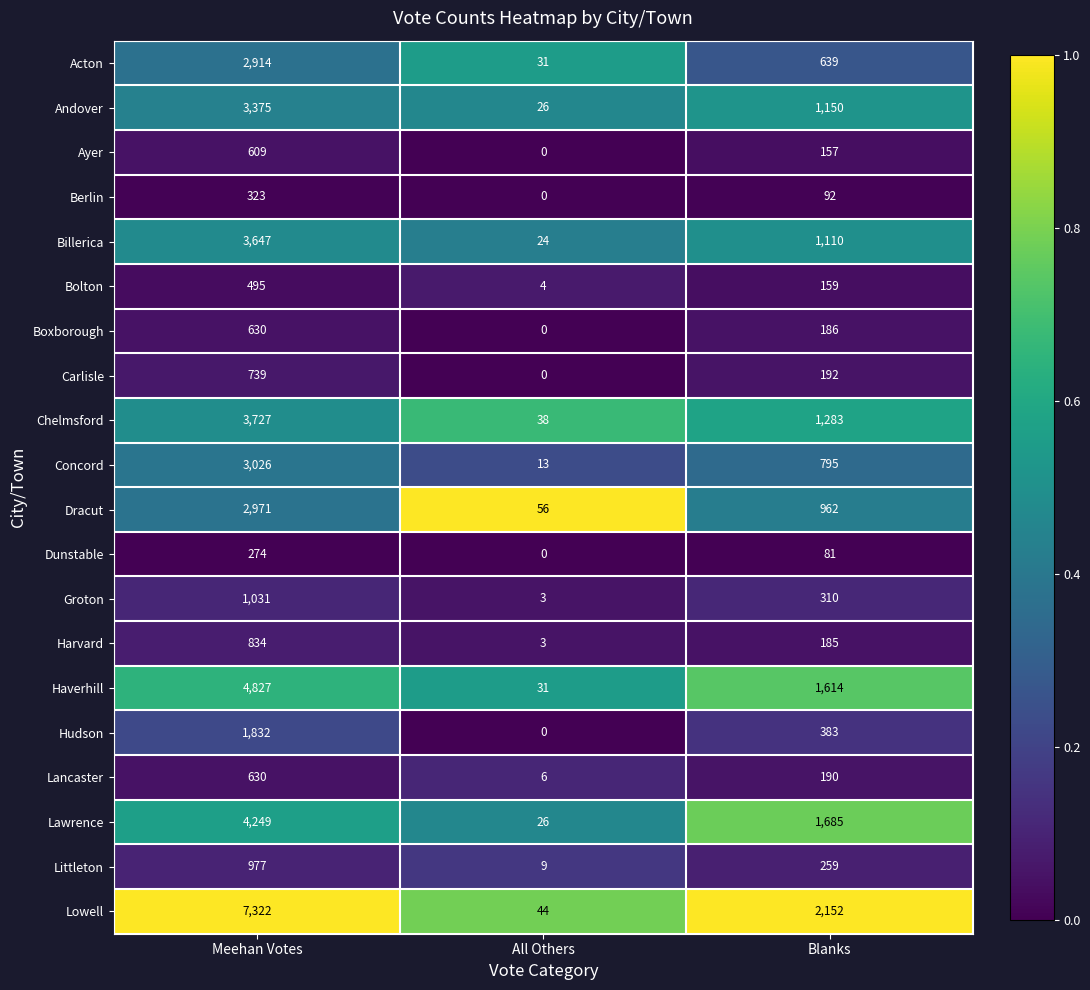

Rank the categories by Carlisle value from highest to lowest.

Meehan Votes, Blanks, All Others